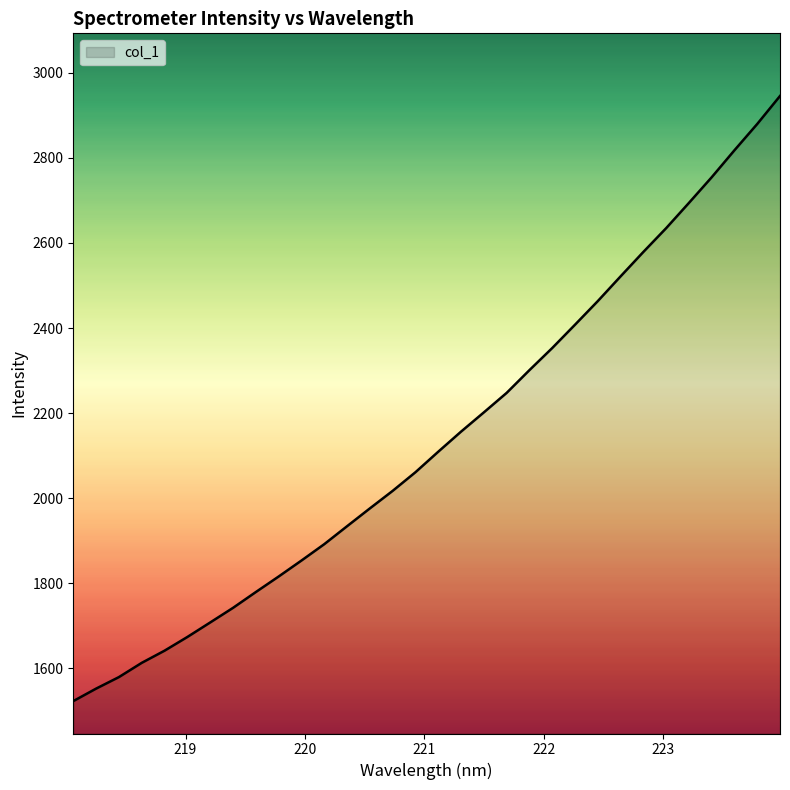

Count the number of data series in this chart.

1